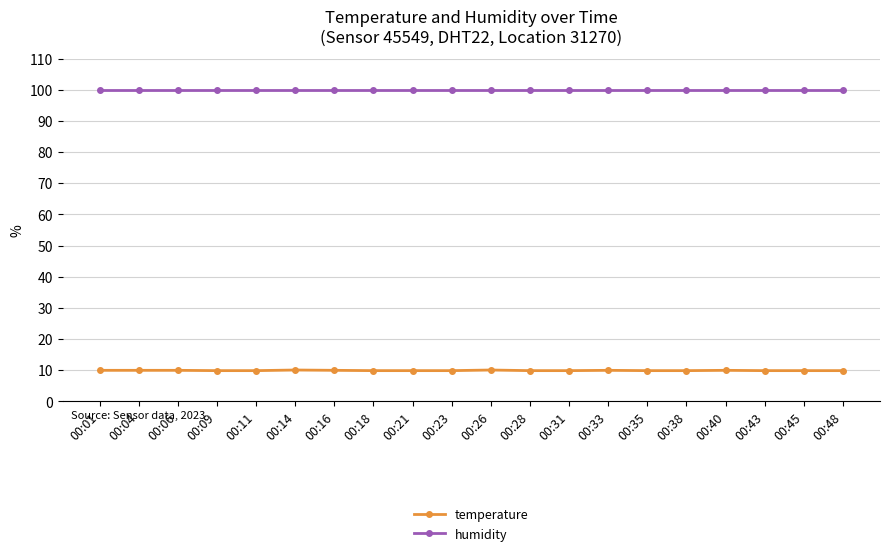

What value does the humidity series have at 00:21?

99.9